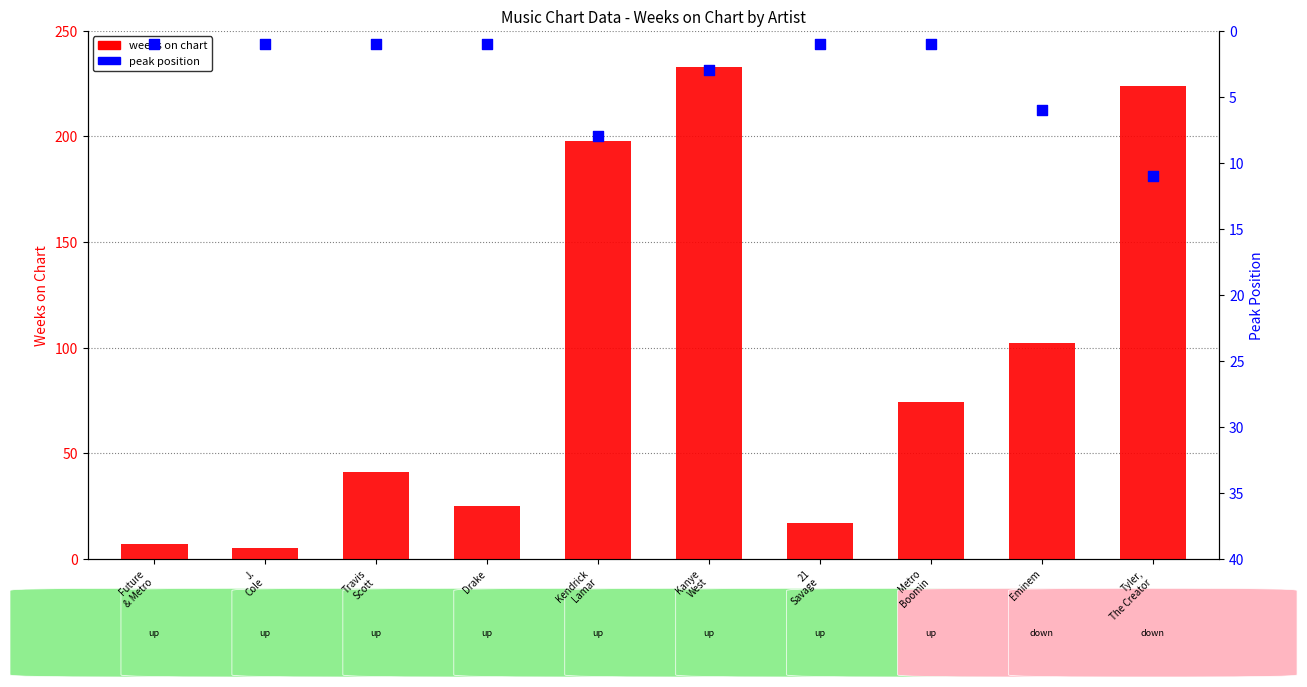

Which series has the largest total across all categories?

weeks on chart